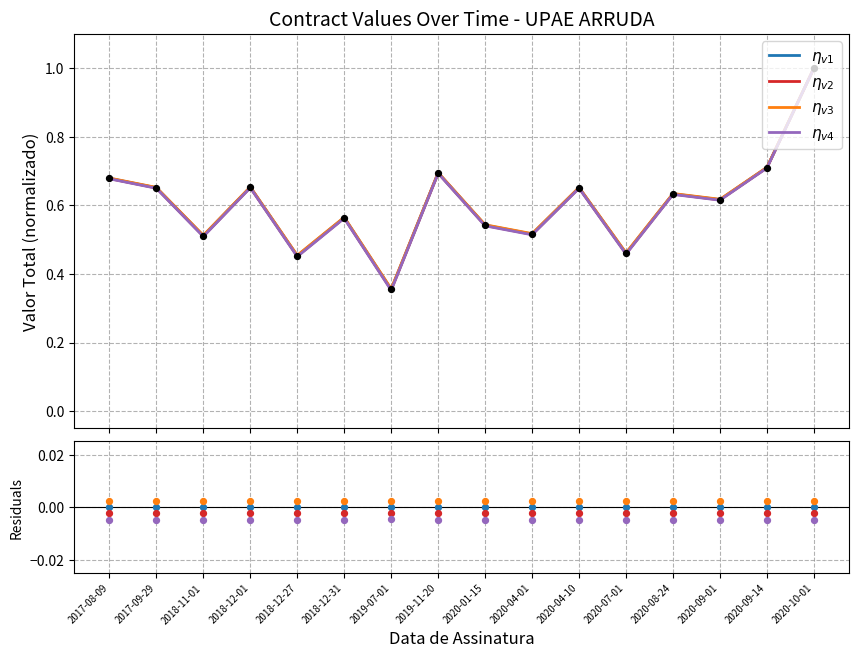

Which series has the widest spread of Y values?

$\eta_{v4}$